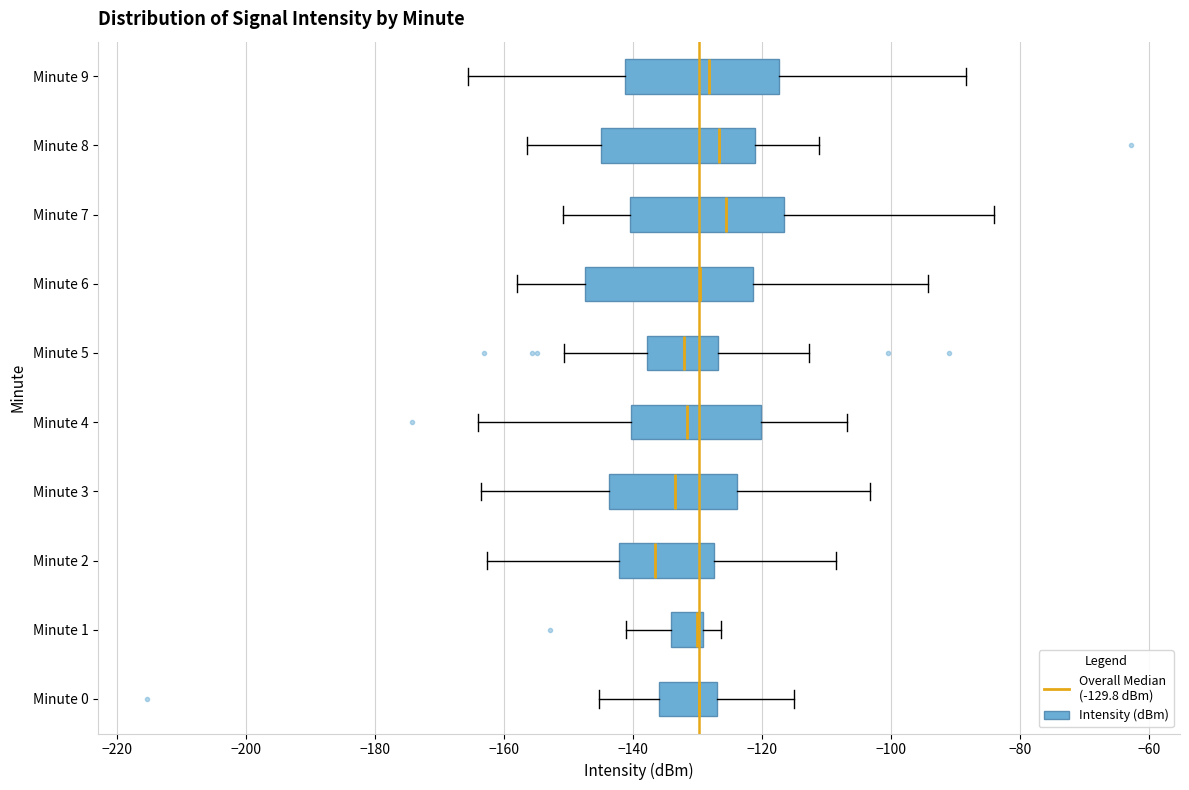

Where does the right whisker of the box for Minute 1 end on the x-axis? The values are not printed on the chart, so give them approximately, as read against the axis.

-126